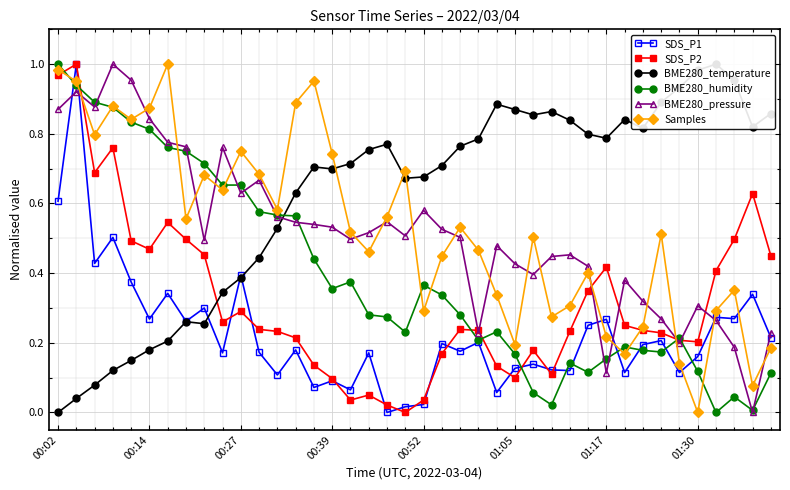

What is the spread (max minus min) of values at 13?

0.7